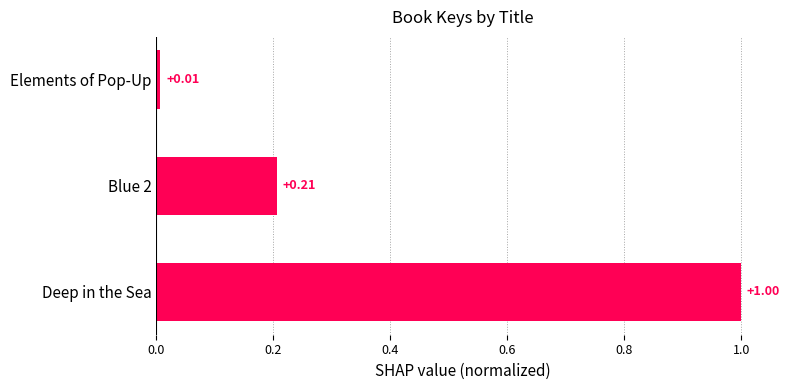

At which label is the value closest to 0?

Elements of Pop-Up